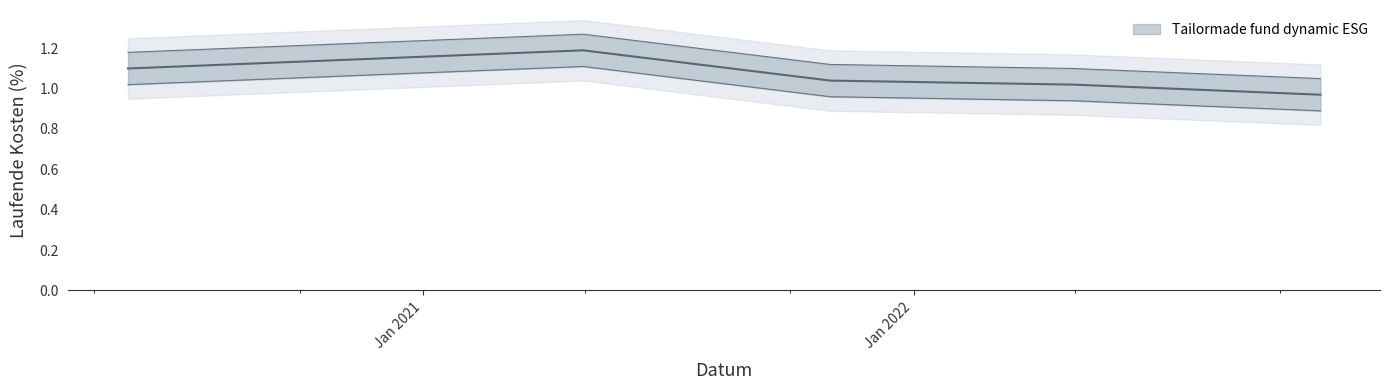

Between 2022-04-30 and 2020-05-26, which is larger?

2020-05-26